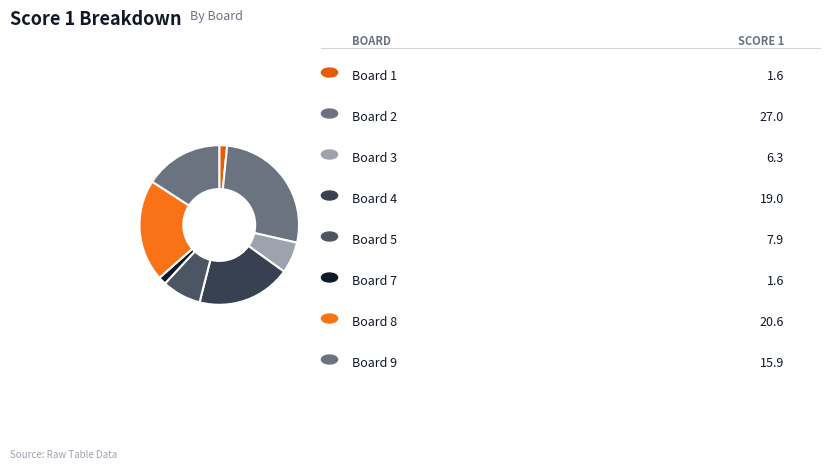

Which category has the biggest portion of the pie?

Board 2